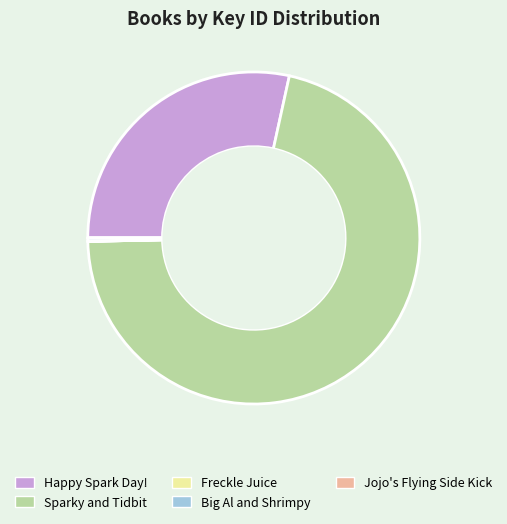

Do Sparky and Tidbit and Big Al and Shrimpy together represent more than half of the pie?

Yes